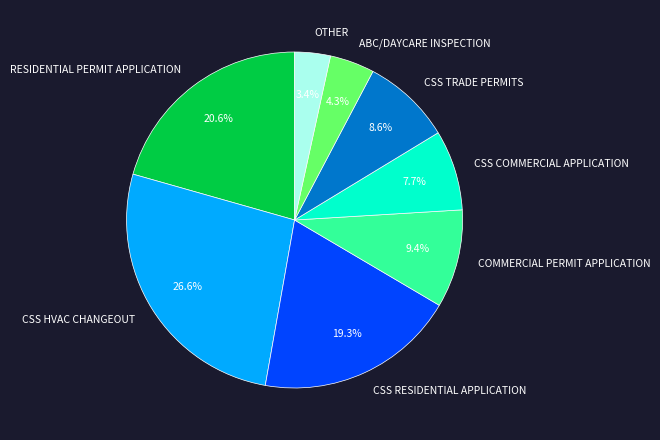

To the nearest percent, what percentage of the pie is CSS HVAC CHANGEOUT?

27%